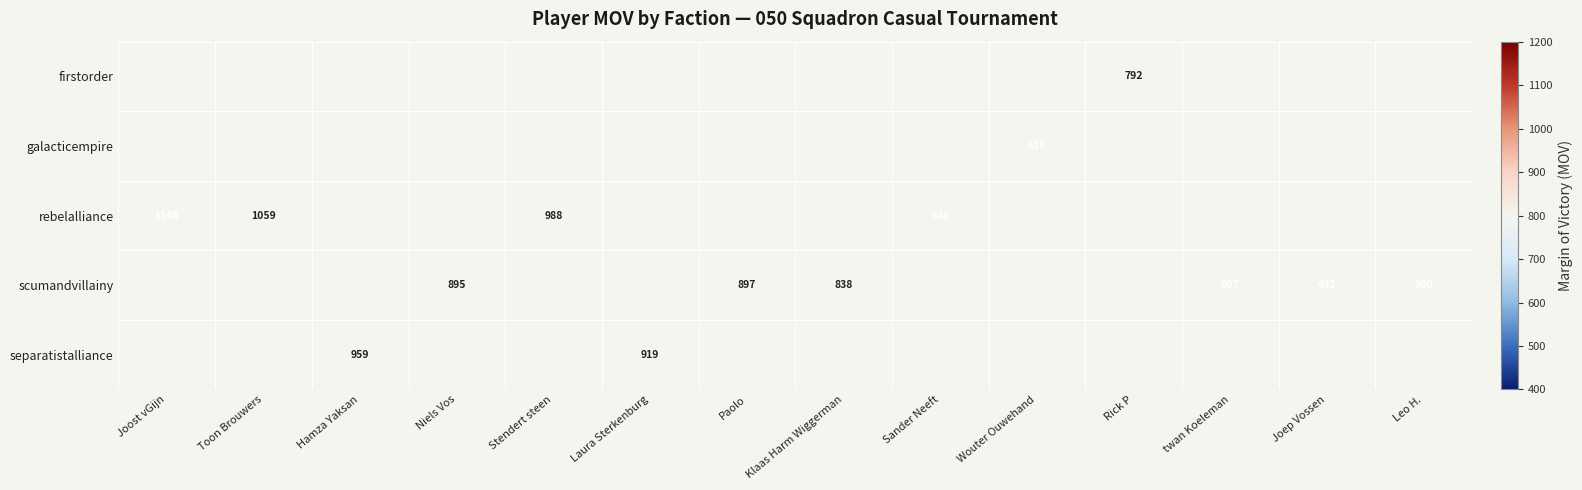

What is the minimum value shown in the chart?

432.0